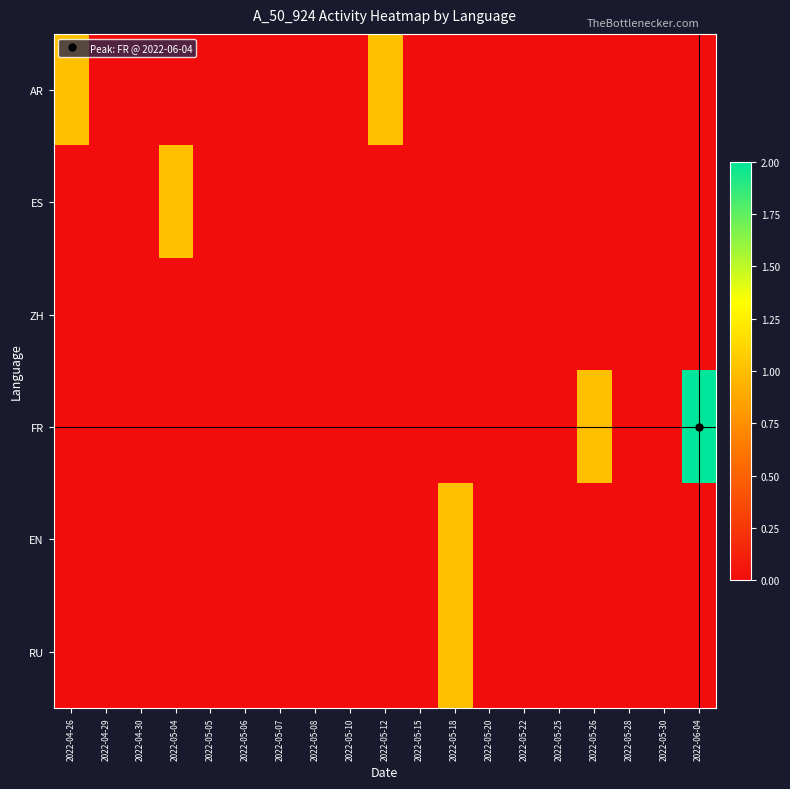

How many data points does each series have?

19